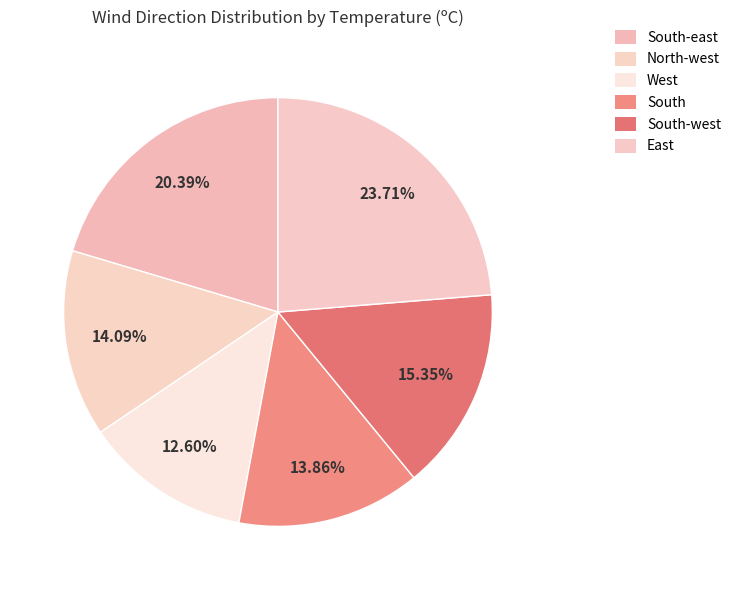

Combined, do South-west and South account for over 50%?

No